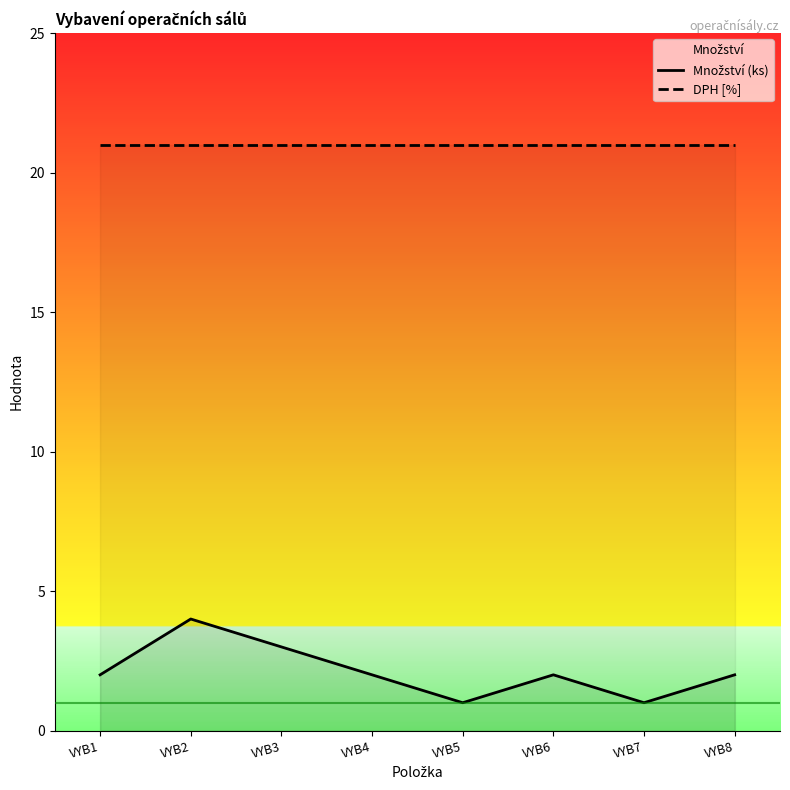

What are all the series names shown in the legend?

Množství (ks), DPH [%]